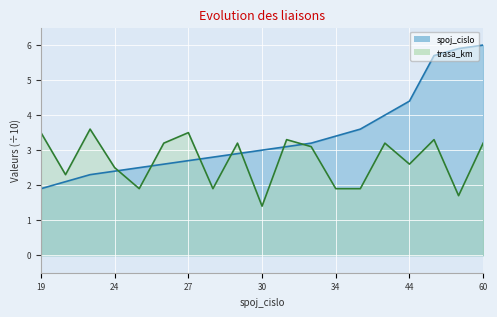

What is the sum of the trasa_km values at 29 and 23?

6.8